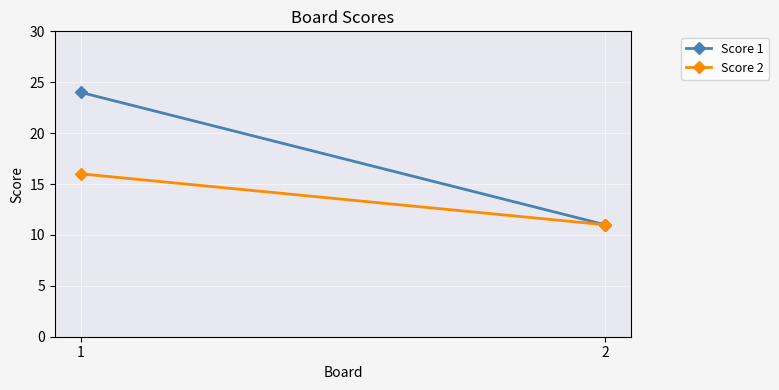

What is the difference between the Score 1 values at 2 and 1?

13